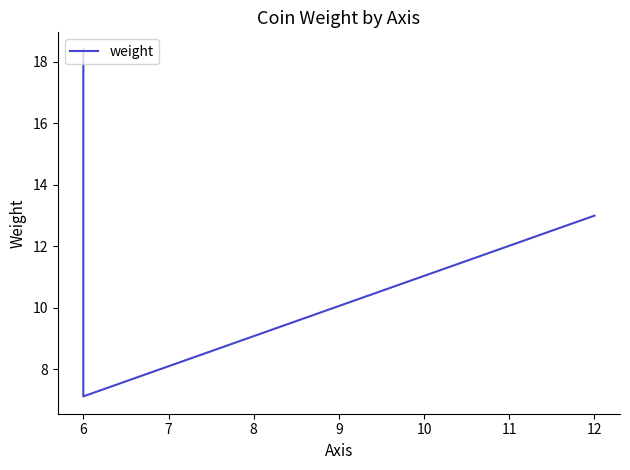

At which category does the chart reach its minimum across all series?

6